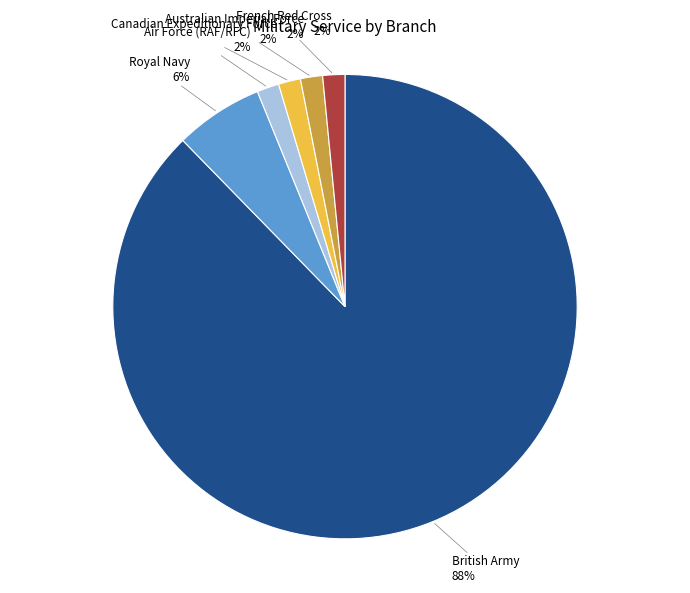

Combined, do Canadian Expeditionary Force and Australian Imperial Force account for over 50%?

No